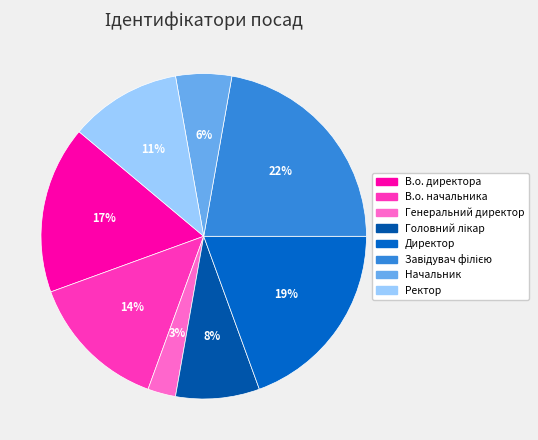

How many segments does this pie chart have?

8